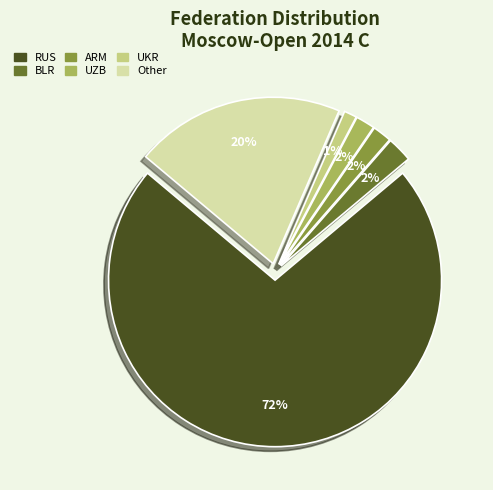

Which slice is the largest?

RUS